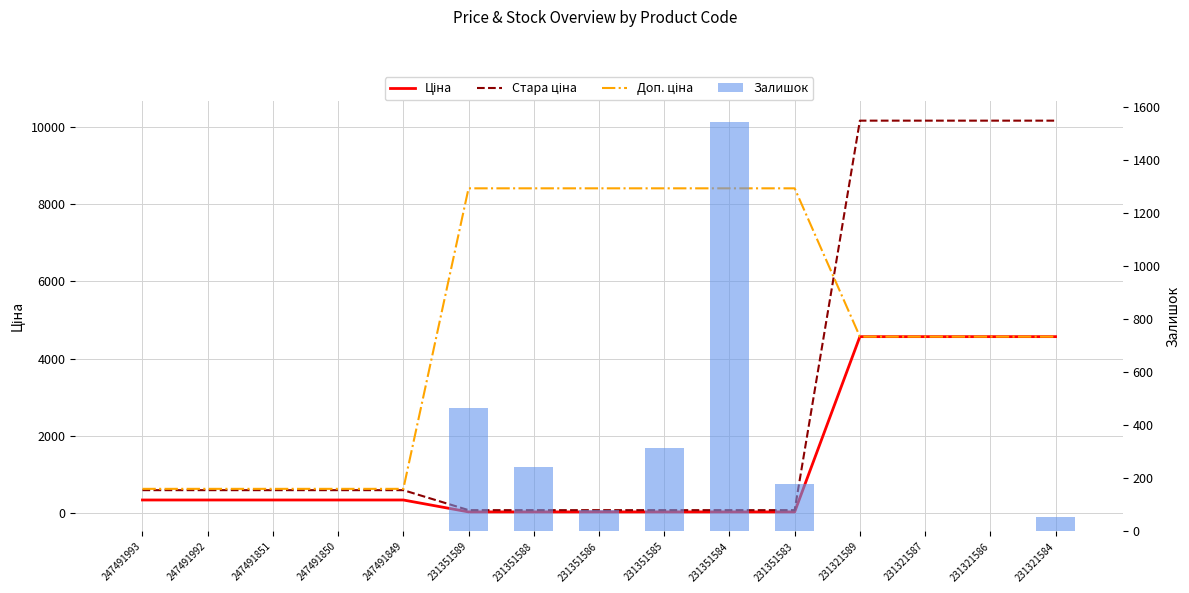

Are the bars grouped side by side (vs. stacked)?

Yes